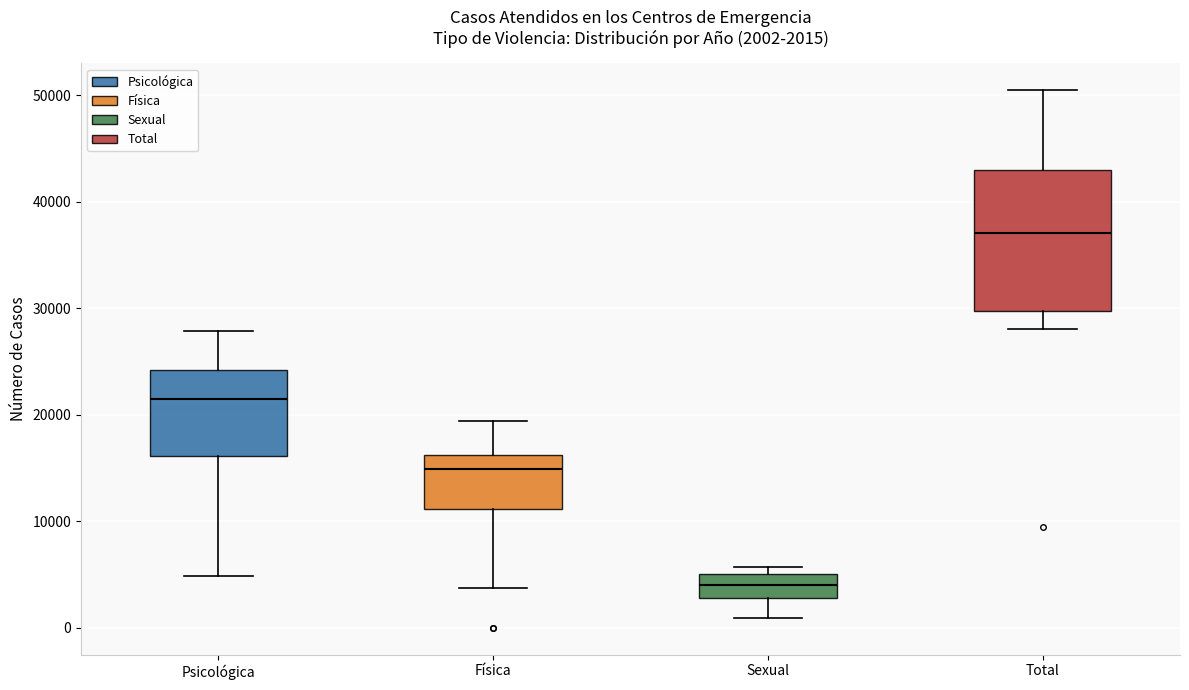

Which box has the lowest median line?

Sexual